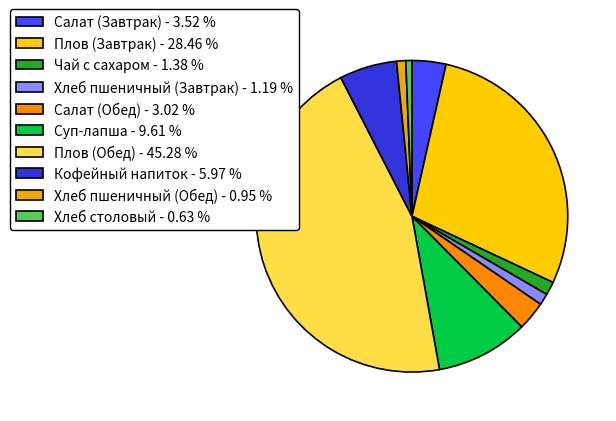

Is there any slice that represents more than half of the pie?

No